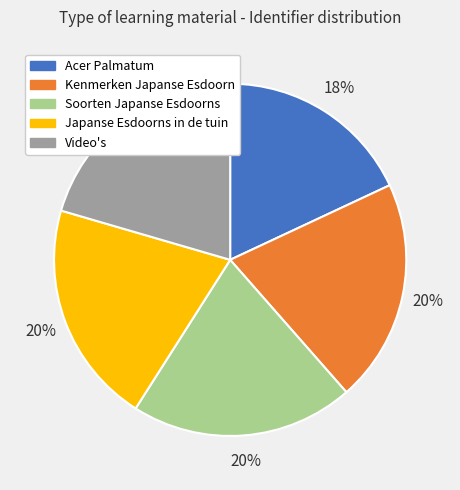

To the nearest percent, what is the average slice percentage?

20%